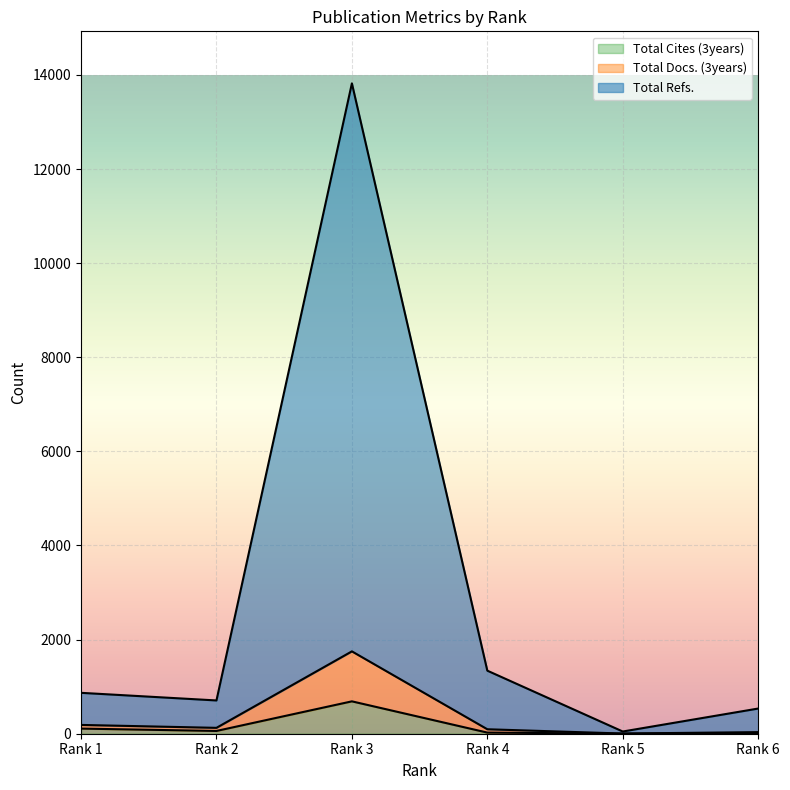

True or false: Total Refs. and Total Docs. (3years) cross at least once.

False